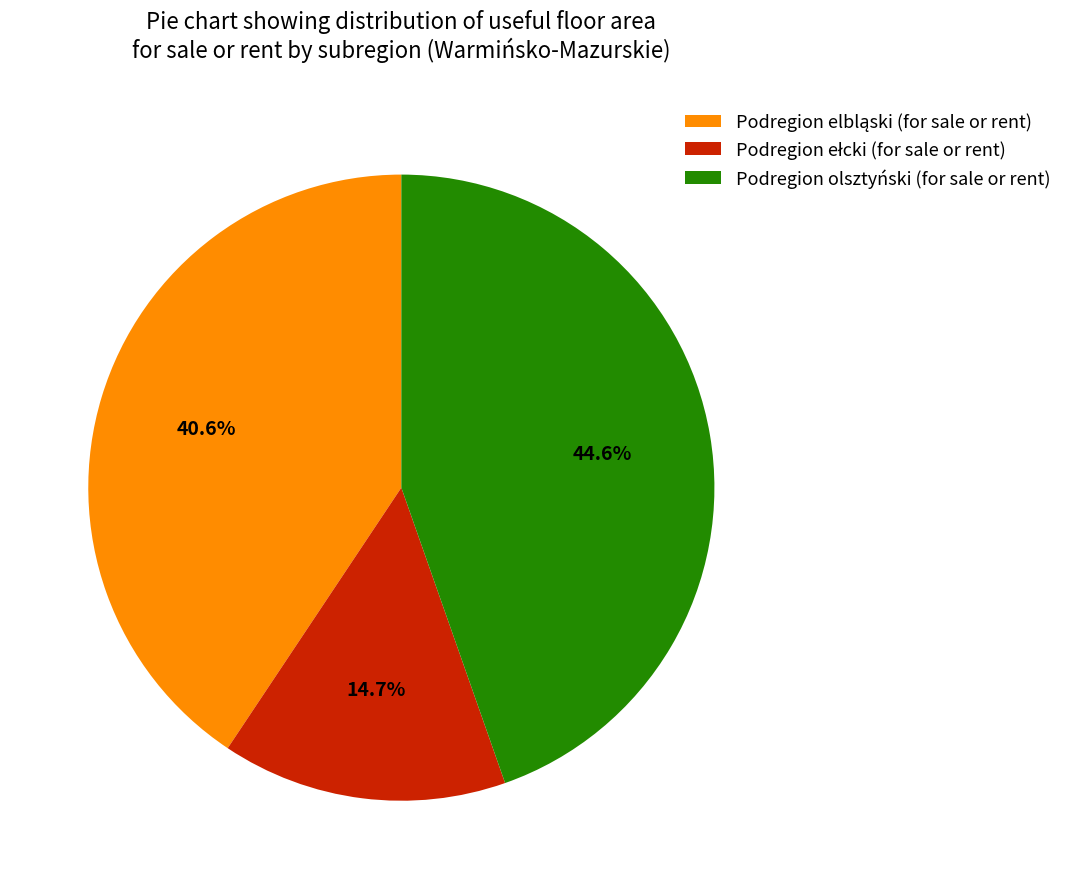

To the nearest percent, what is the difference between the largest and smallest slice percentages?

30%